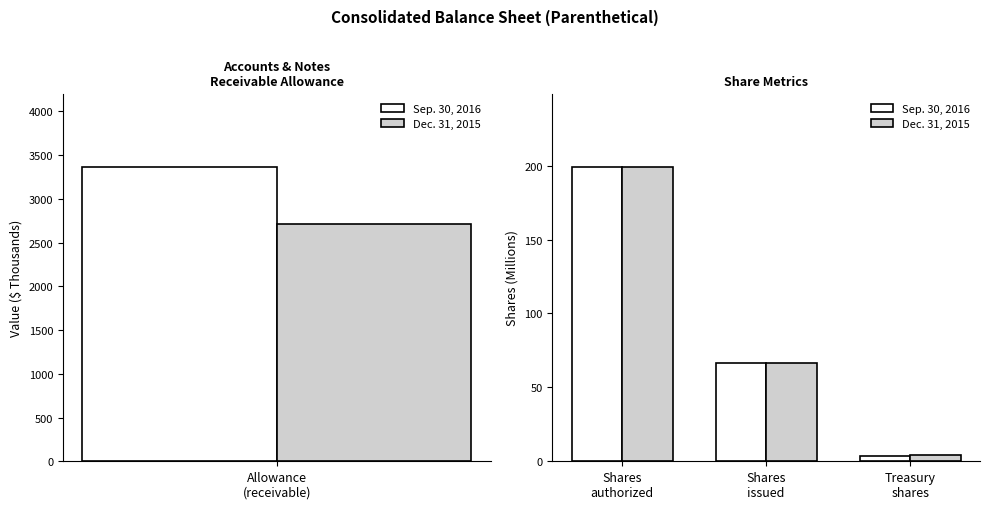

How many values in the Dec. 31, 2015 series exceed 66?

2